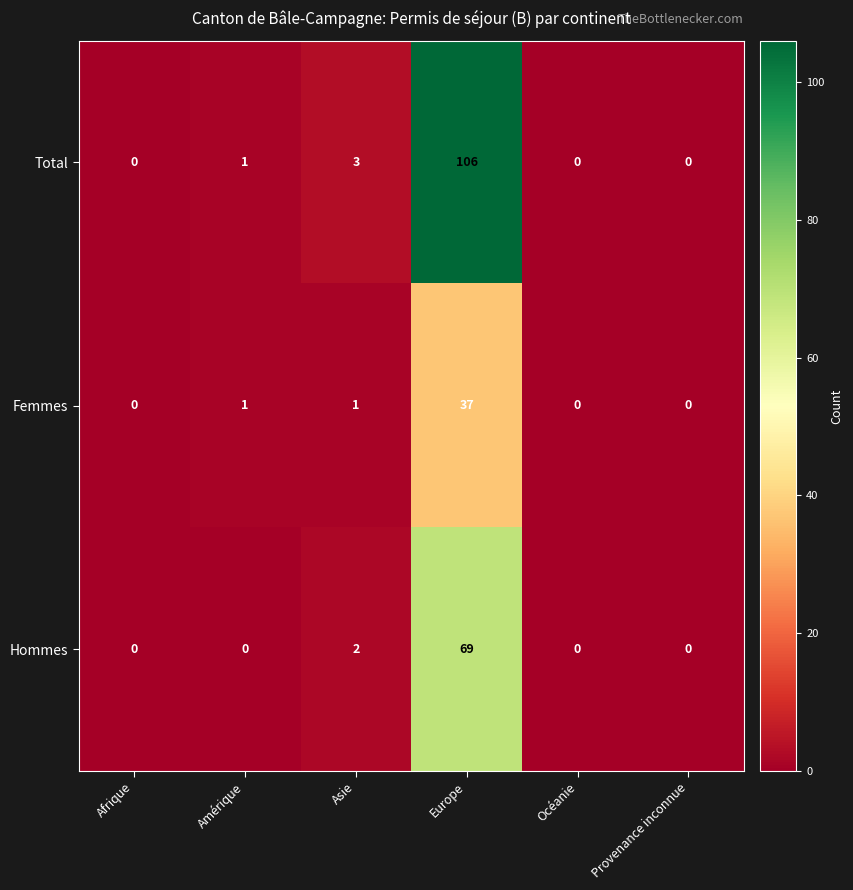

The value of Hommes at Afrique is -32. True or false?

False